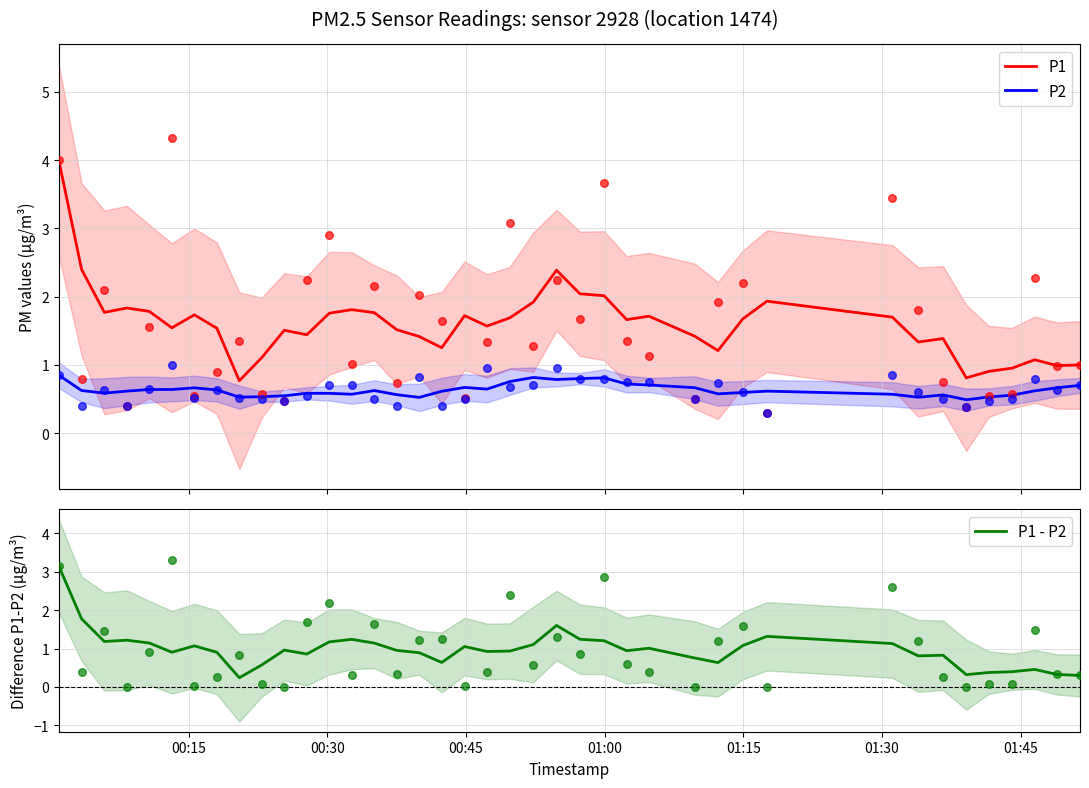

True or false: P1 and P2 intersect in this chart.

False